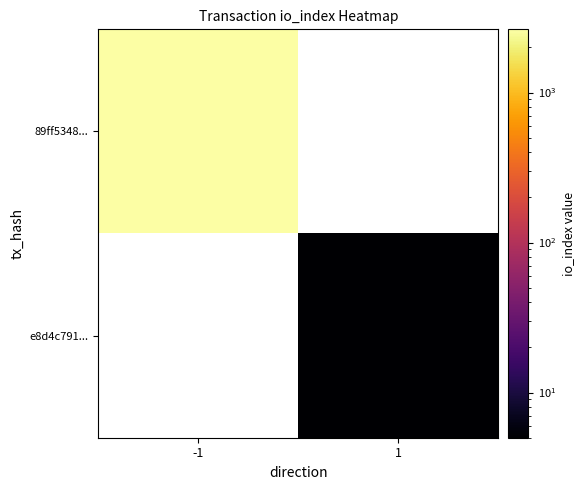

What is the maximum value shown in the chart?

2641.0